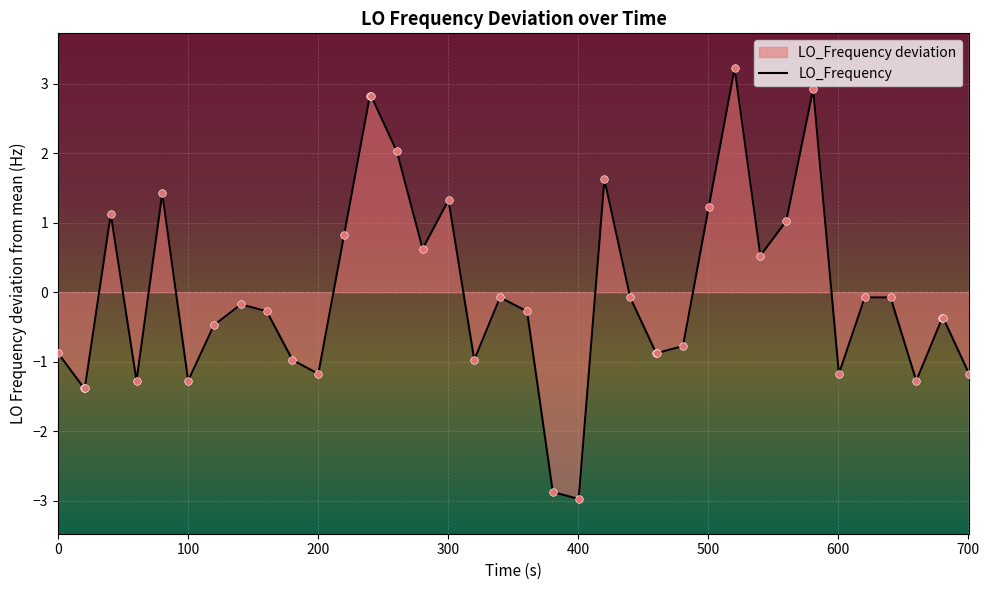

What is the minimum value shown in the chart?

-3.0